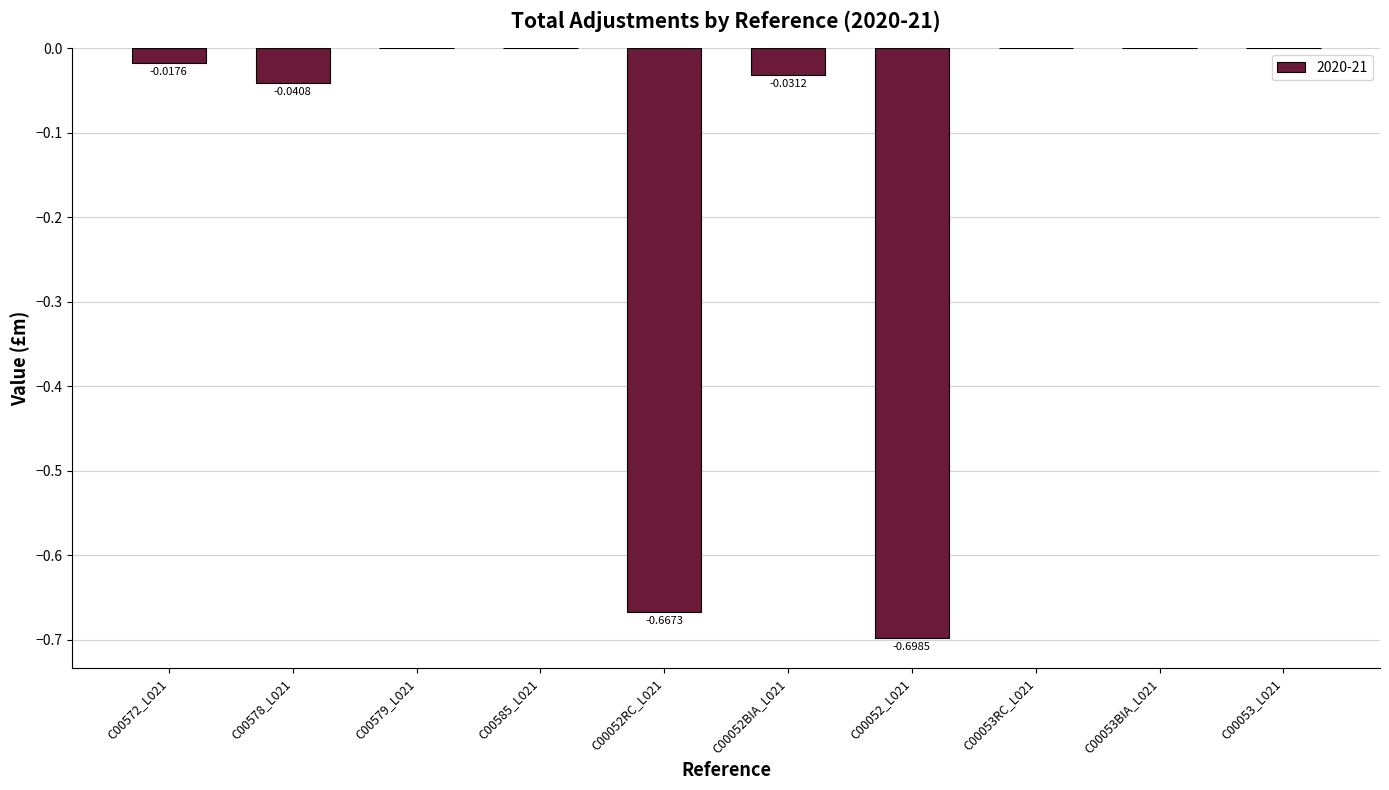

What is the sum of all values?

-1.5